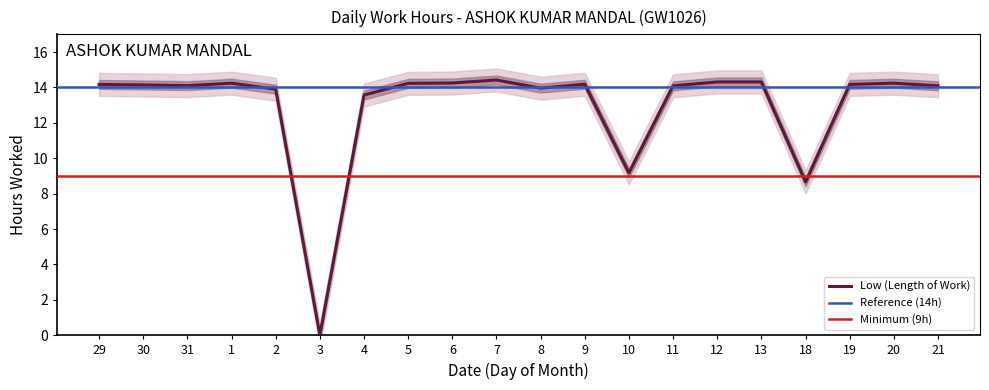

What is the change in value from 2 to 9?

+0.3